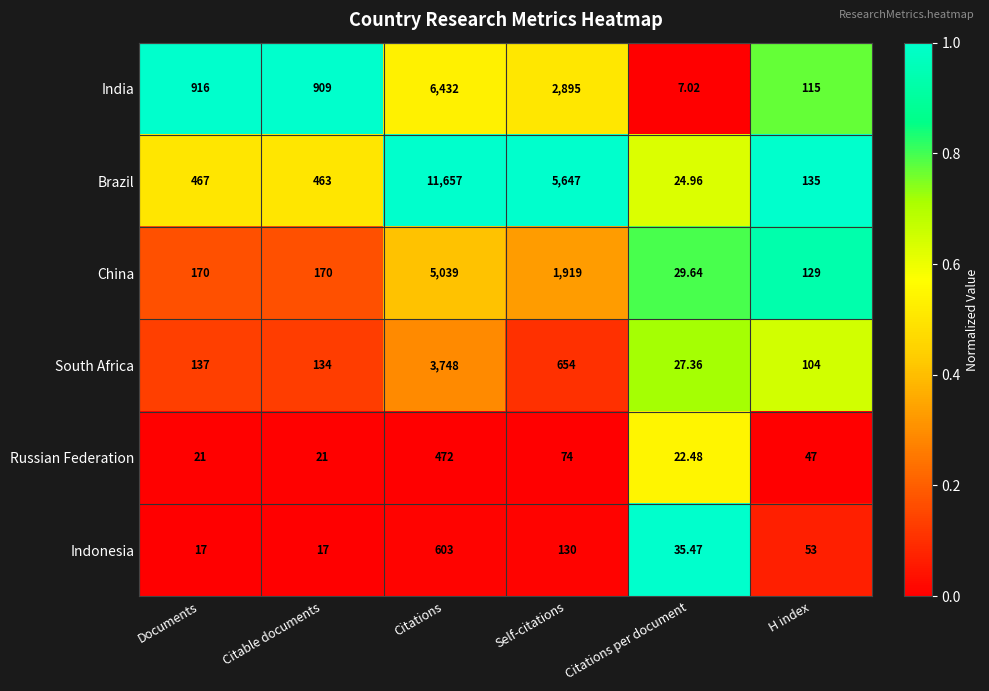

Which series has the largest total across all categories?

Brazil